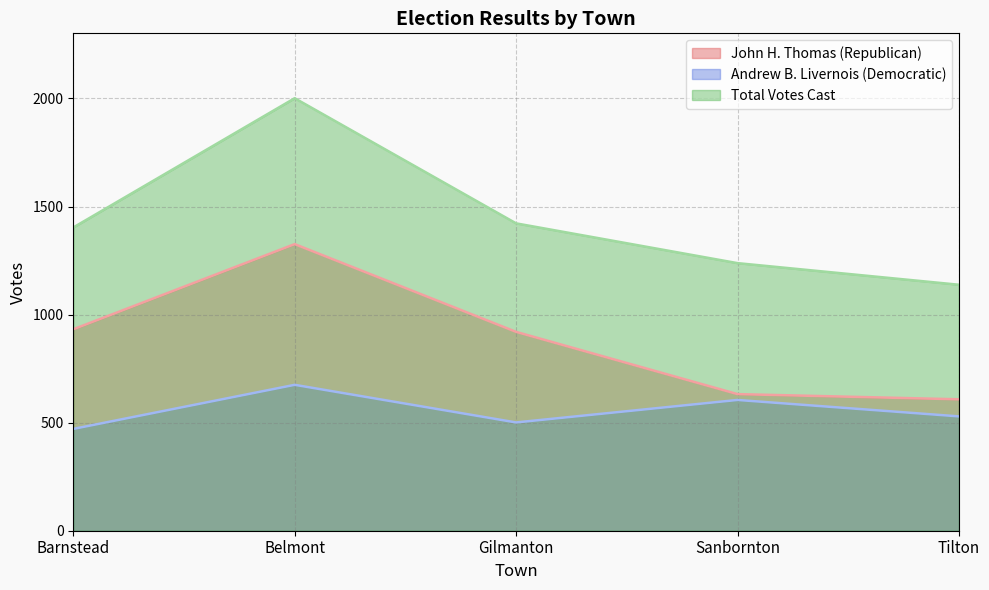

At how many categories does at least one series exceed 1456?

1